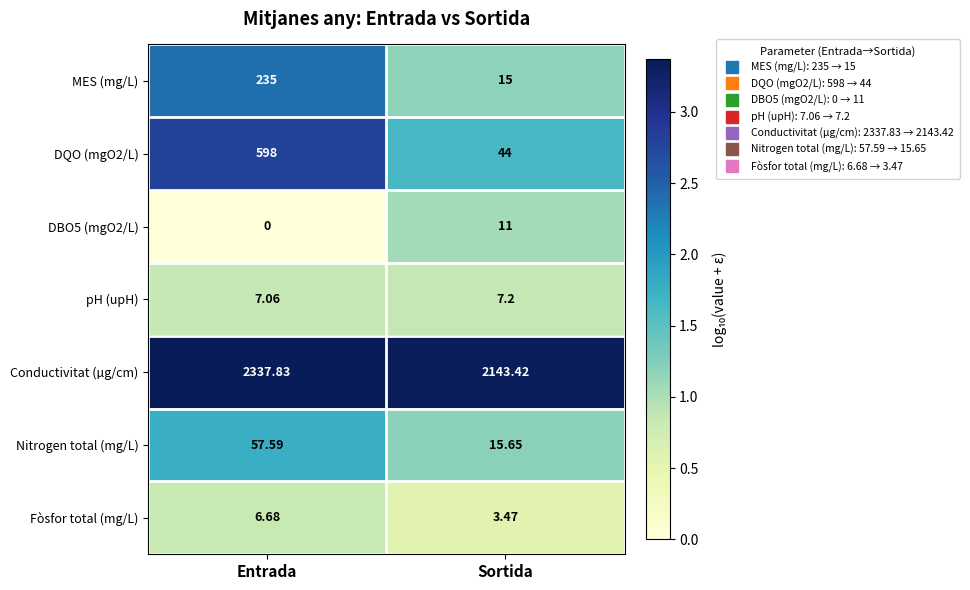

What is the difference between the highest and lowest values at Entrada?

2337.8